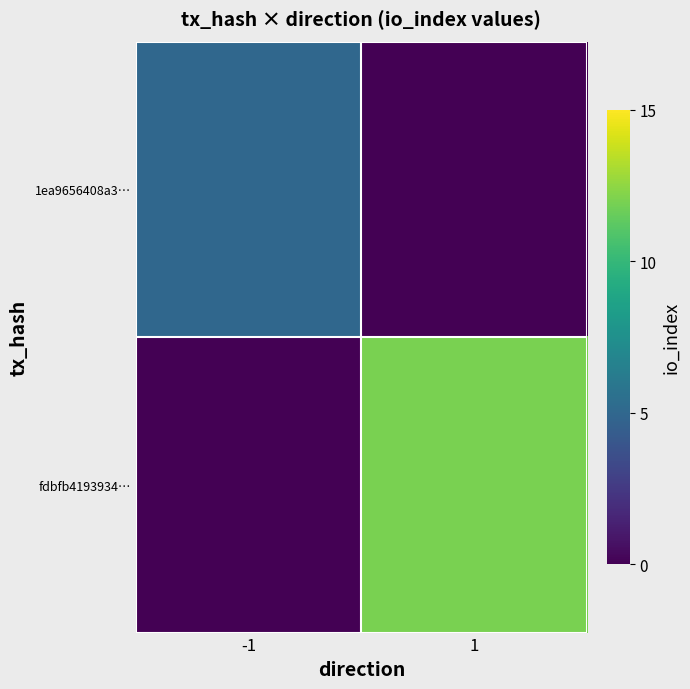

Which has a higher value, -1 or 1?

-1